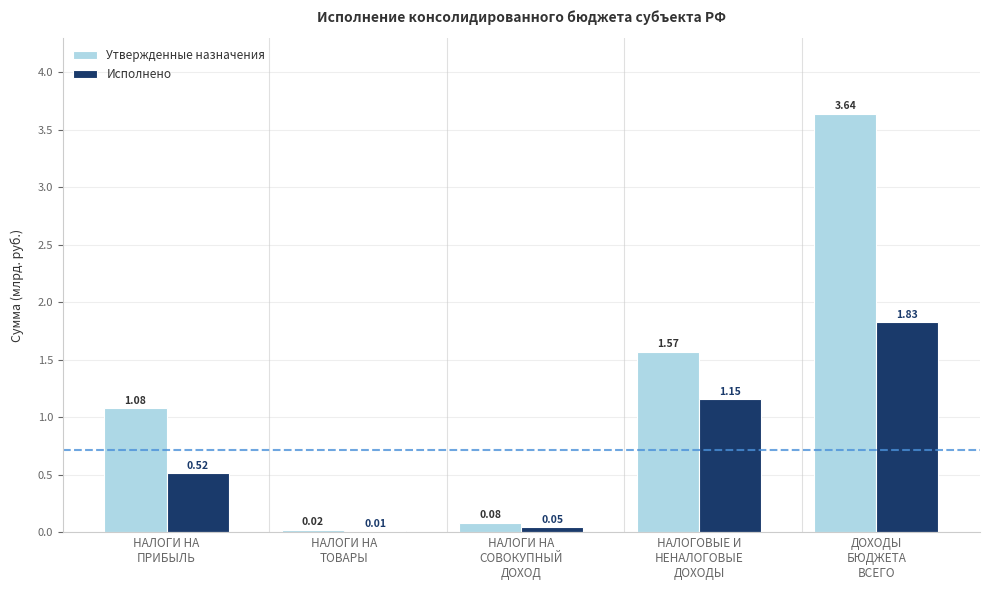

Which series has the largest total across all categories?

Утвержденные назначения